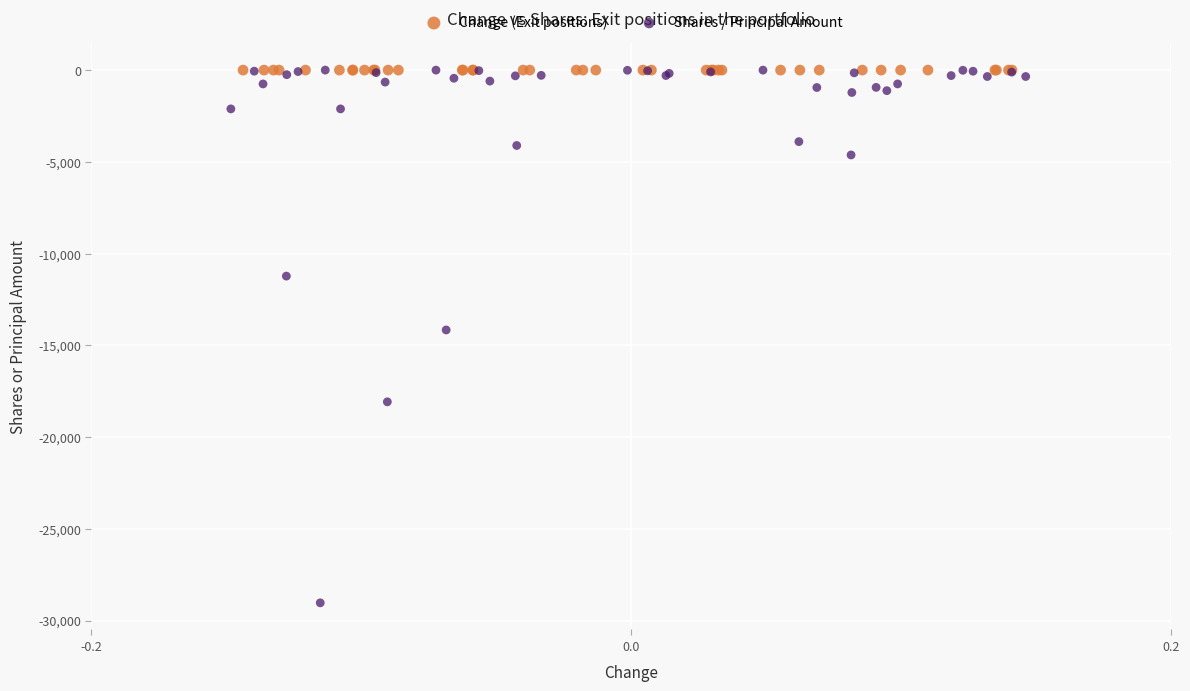

Which series reaches the minimum Y coordinate?

Shares / Principal Amount